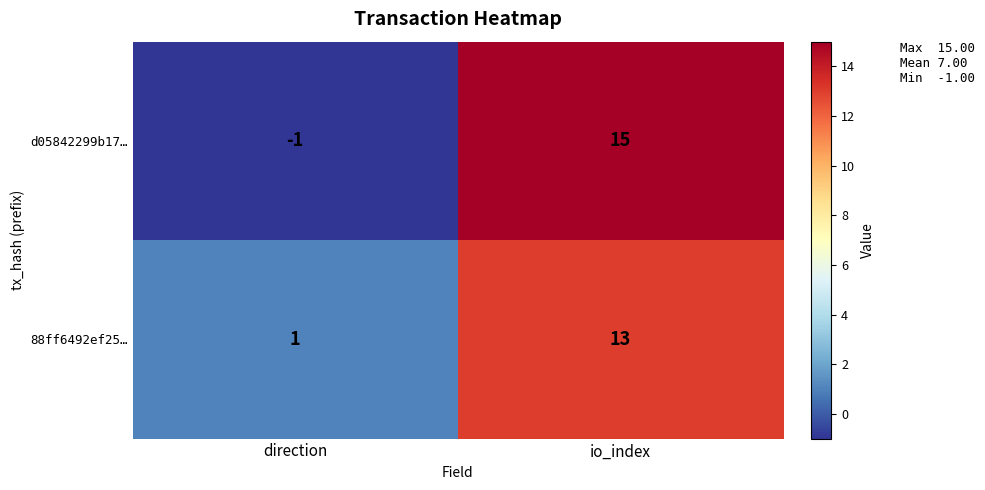

Reading left to right, extract all data points from this chart.

d05842299b17…: -1	15
88ff6492ef25…: 1	13